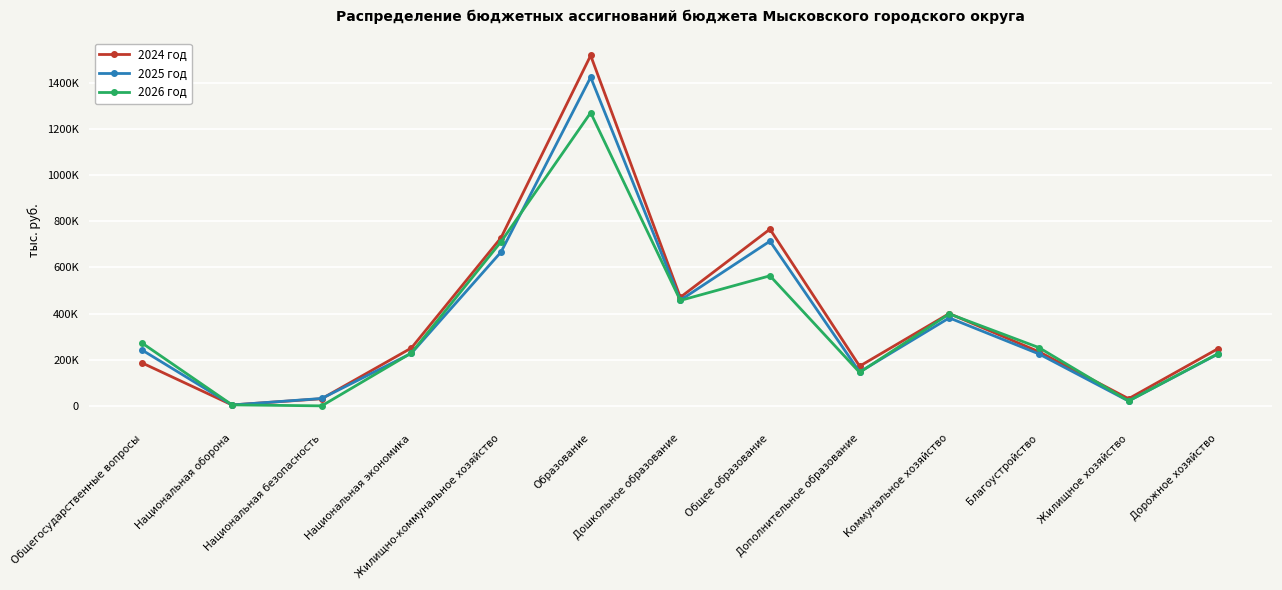

At which label does 2025 год first exceed 227814?

Общегосударственные вопросы